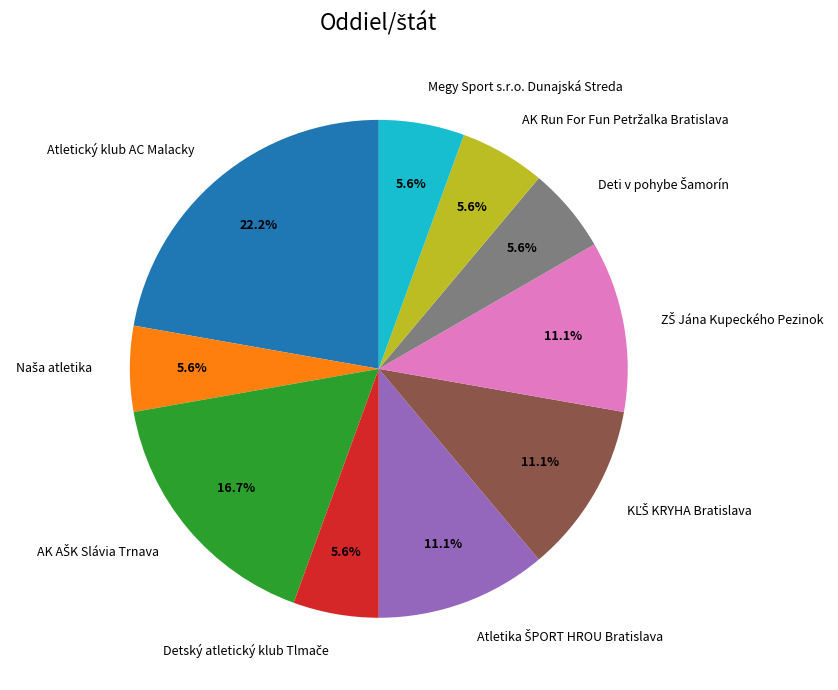

Which slice is the largest?

Atletický klub AC Malacky